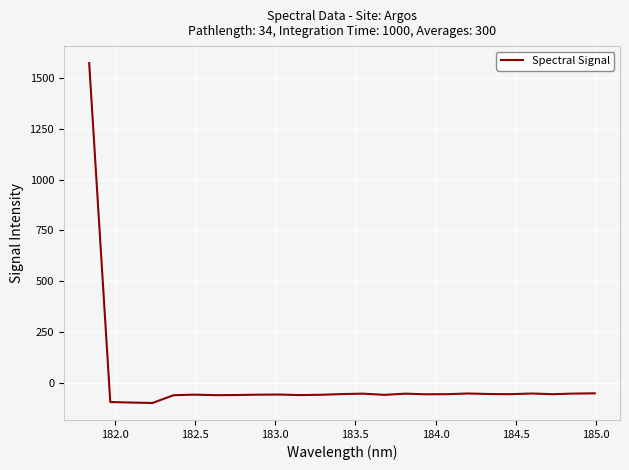

What is the difference between the maximum and minimum values?

1672.5